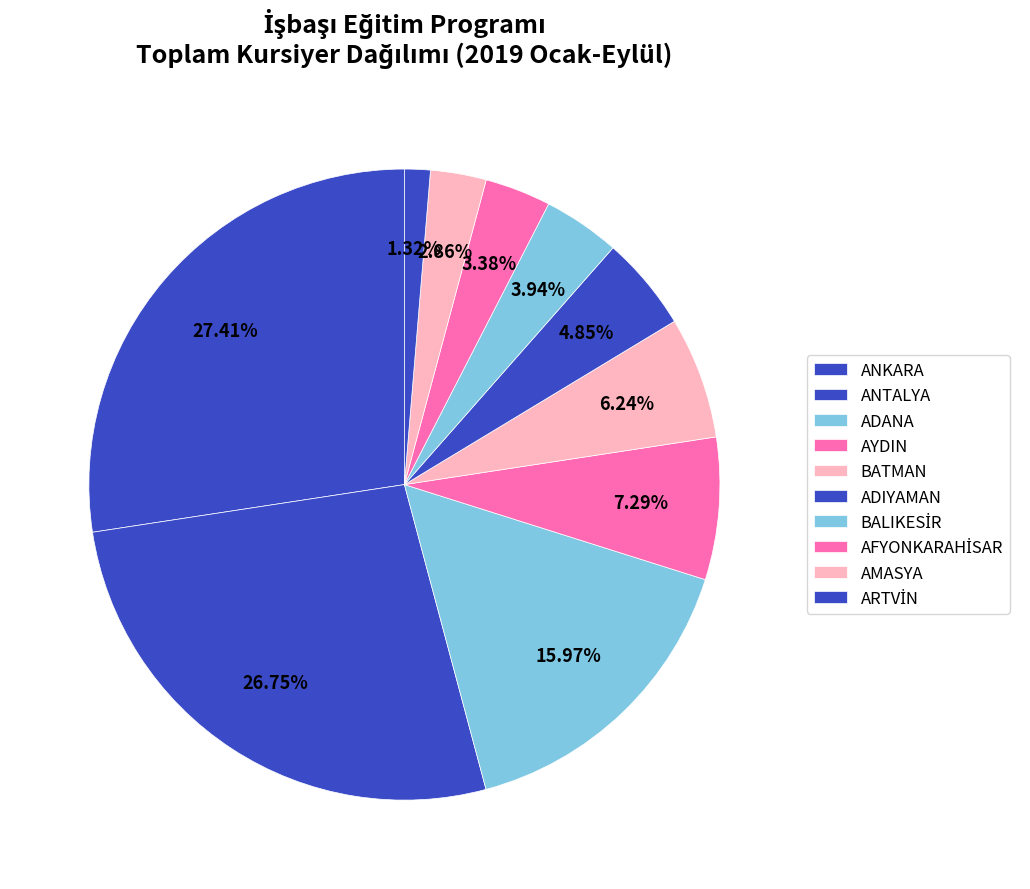

Does ADIYAMAN account for over 50% of the chart?

No